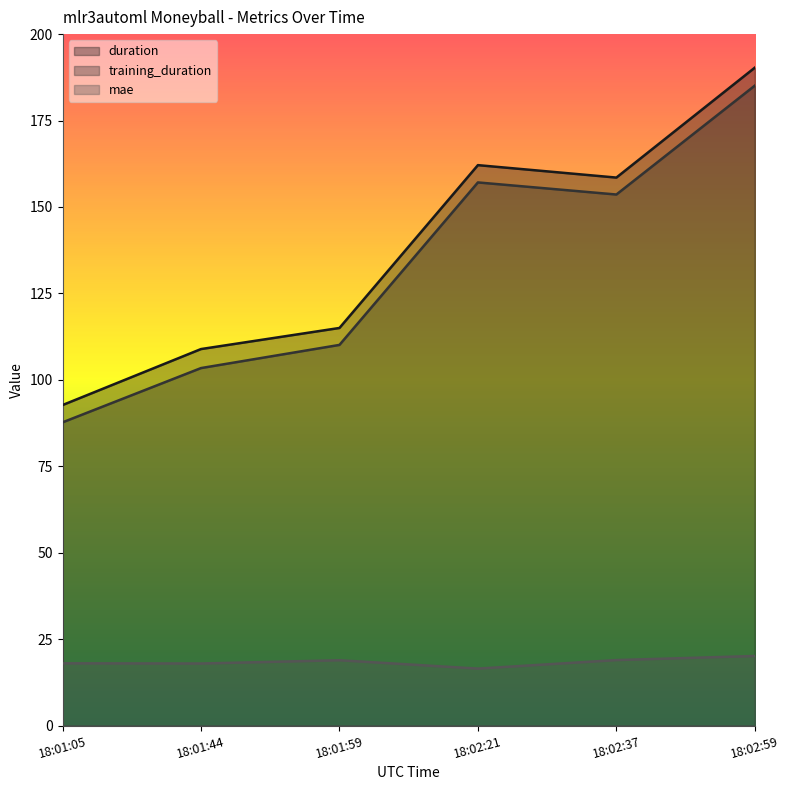

Reading left to right, transcribe all the data shown in this chart.

duration: 92.7	108.9	115.0	162.1	158.5	190.3
training_duration: 87.7	103.4	110.1	157.1	153.6	185.1
mae: 18.0	17.9	18.9	16.5	18.9	20.1